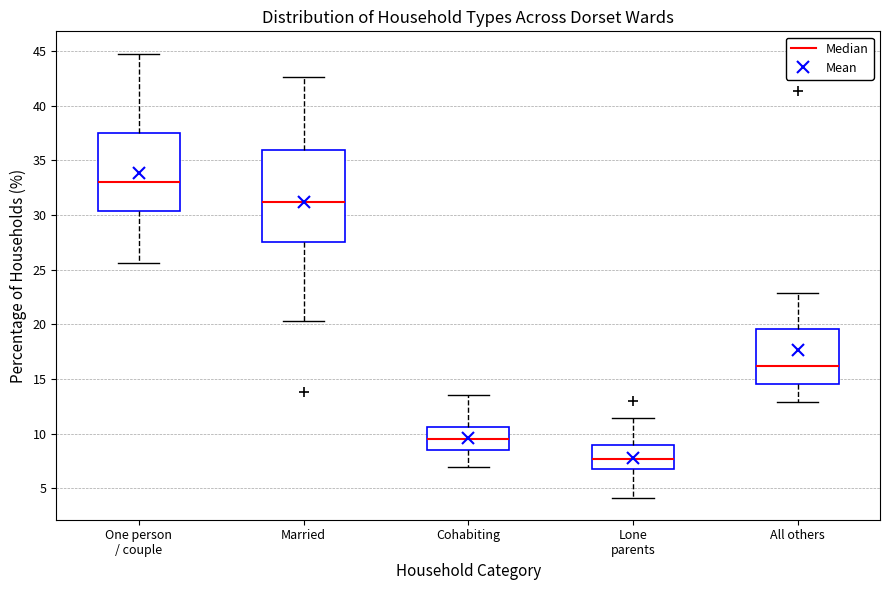

Where does the median line of the box for Cohabiting sit on the y-axis? The values are not printed on the chart, so give them approximately, as read against the axis.

9.5